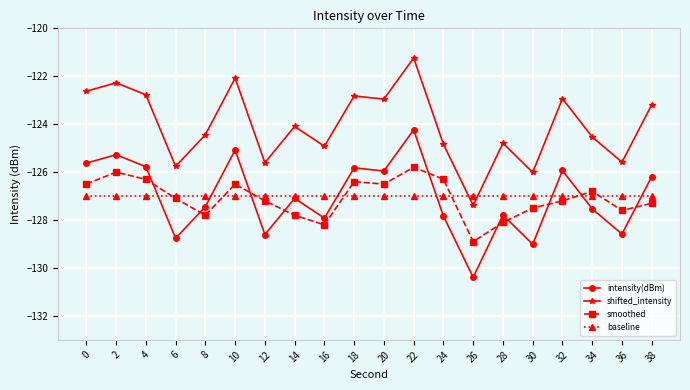

Rank the series by their maximum value, from highest to lowest.

shifted_intensity, intensity(dBm), smoothed, baseline